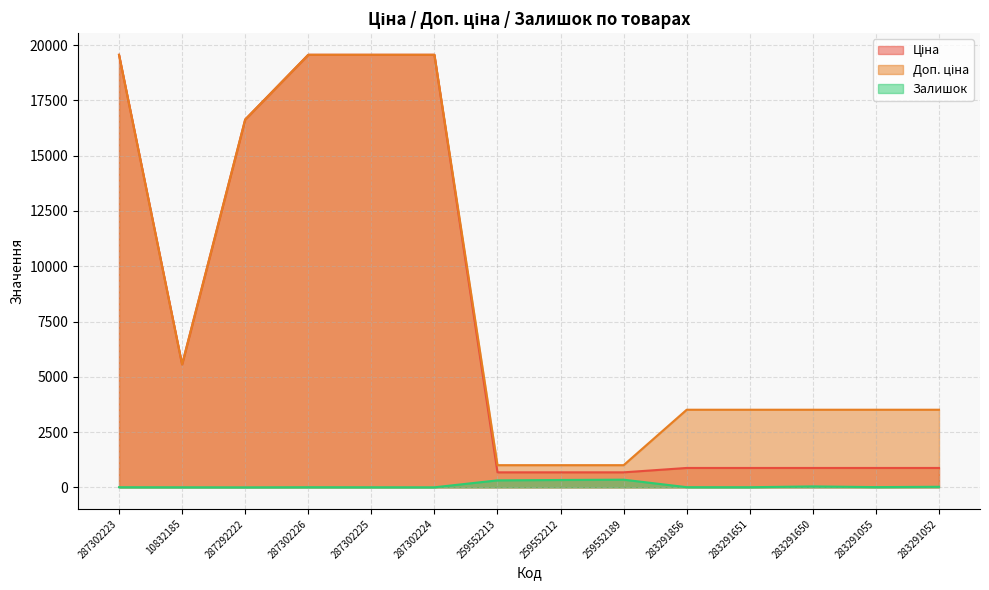

How many lines are shown in the chart?

3